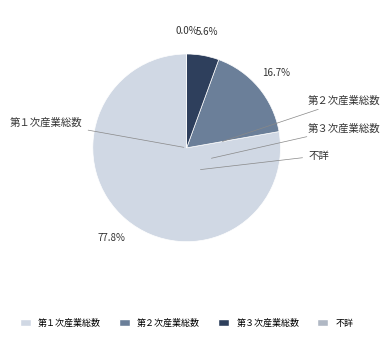

Is it true that 不詳 is 0% of the pie?

True